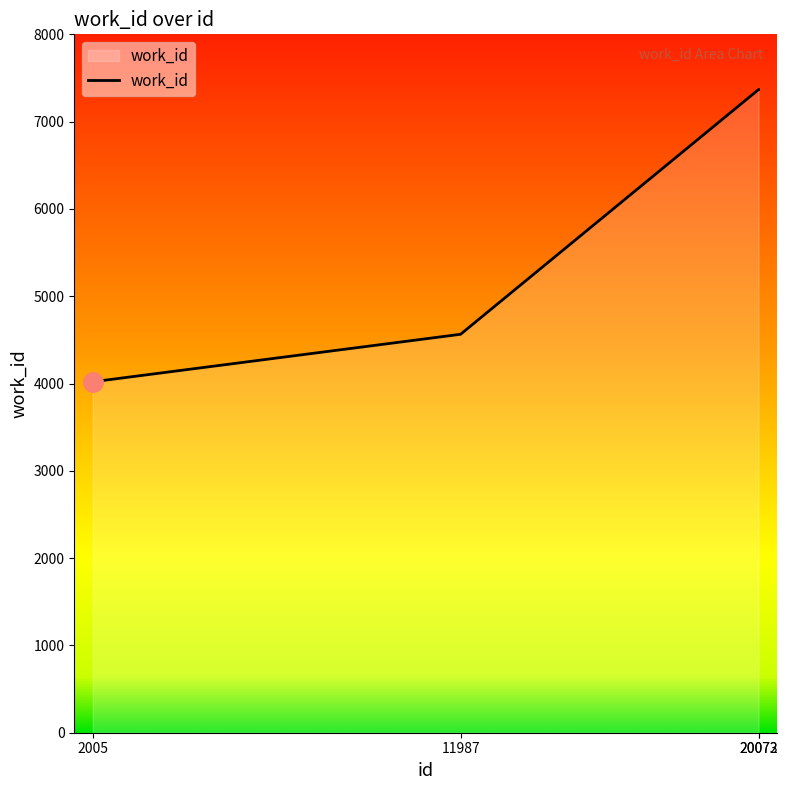

At which category does the chart reach its minimum across all series?

2005